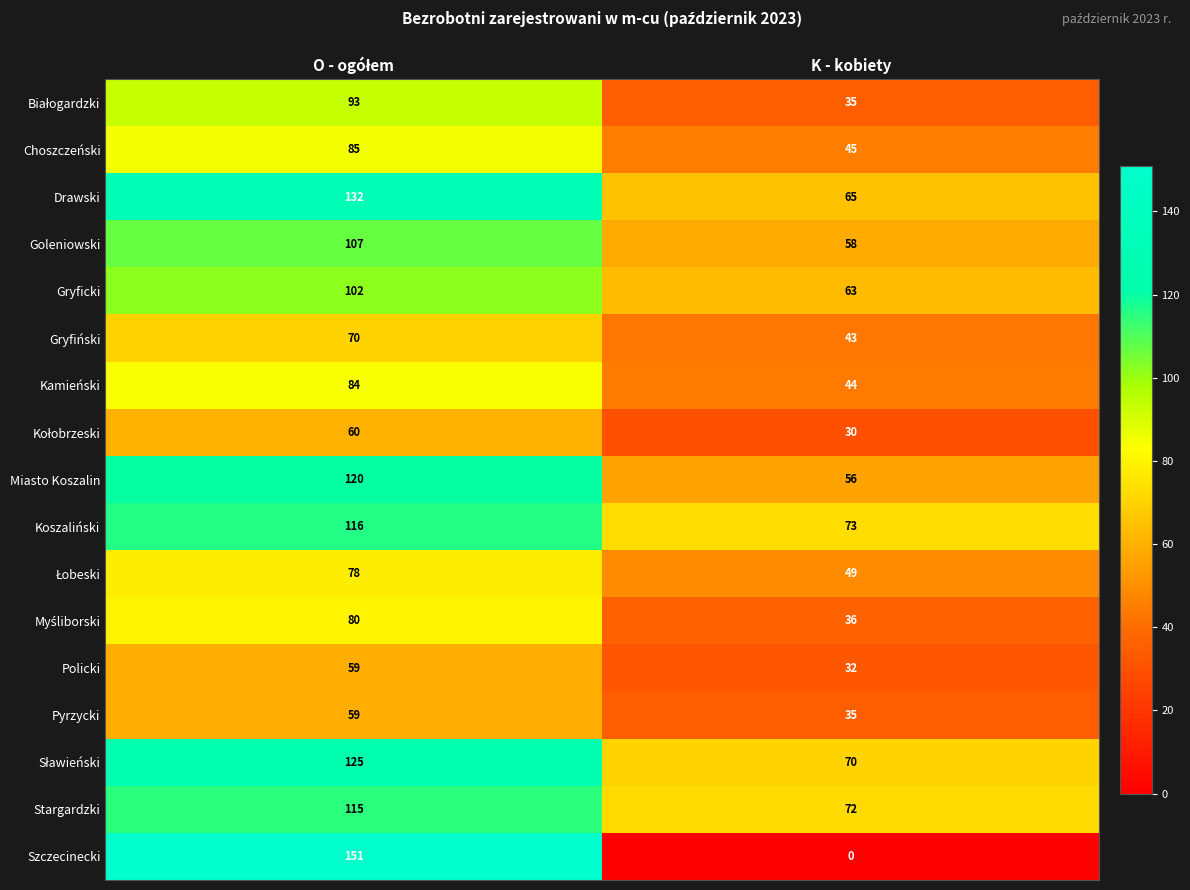

What is the greatest value displayed?

151